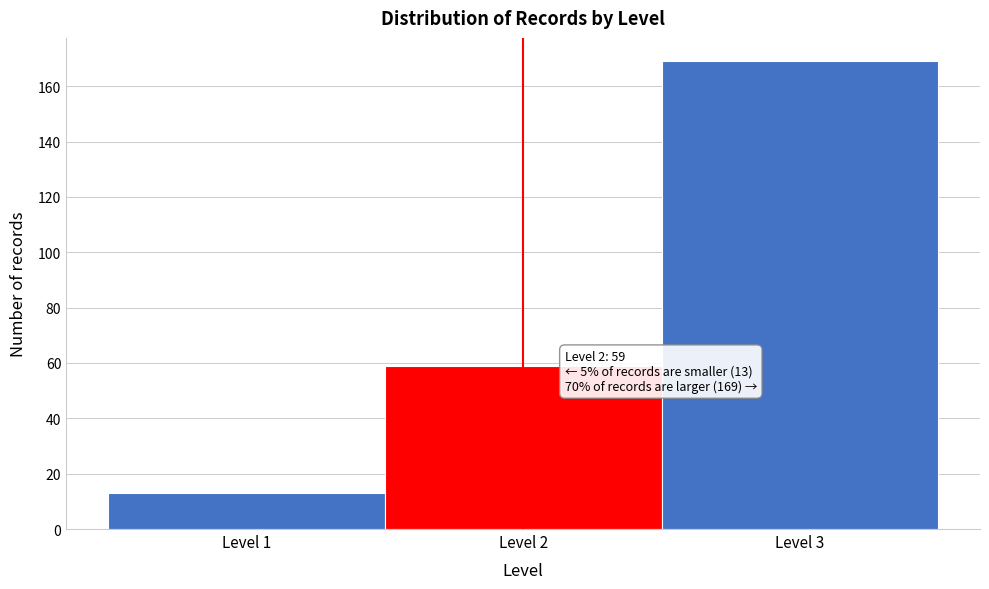

Over which range of the x-axis is the bar tallest?

2.5 to 3.5